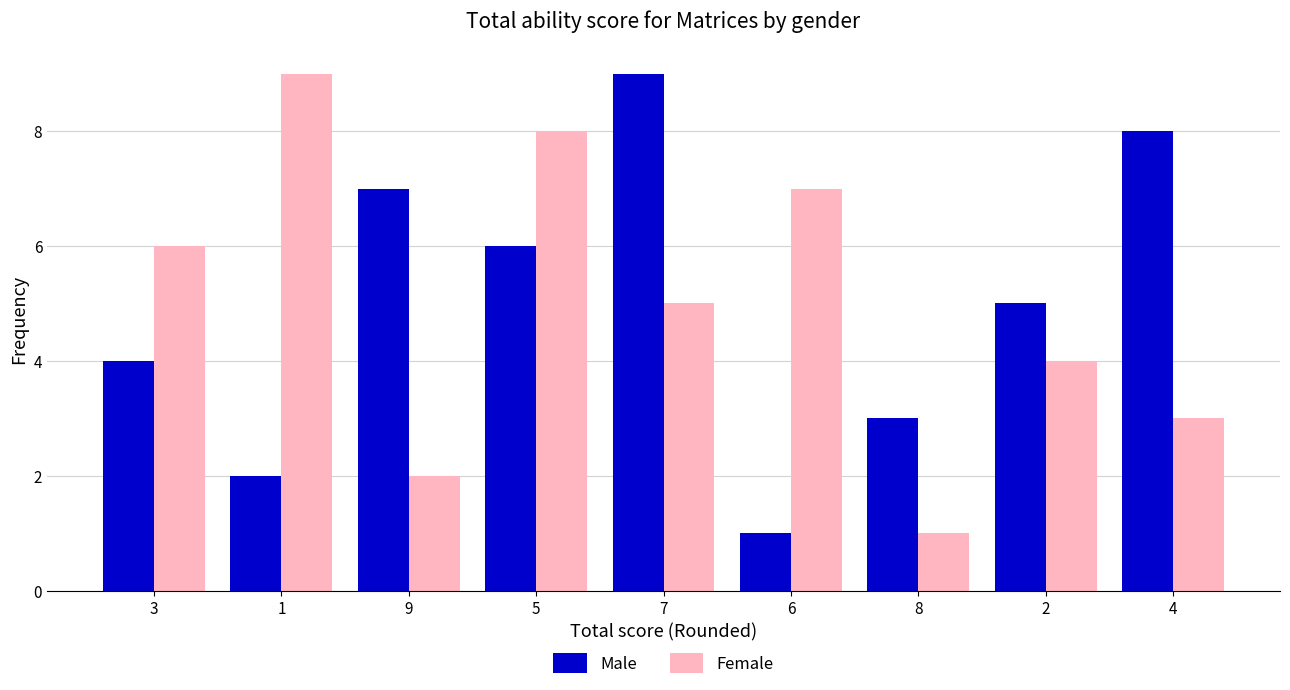

What is the maximum value shown in the chart?

9